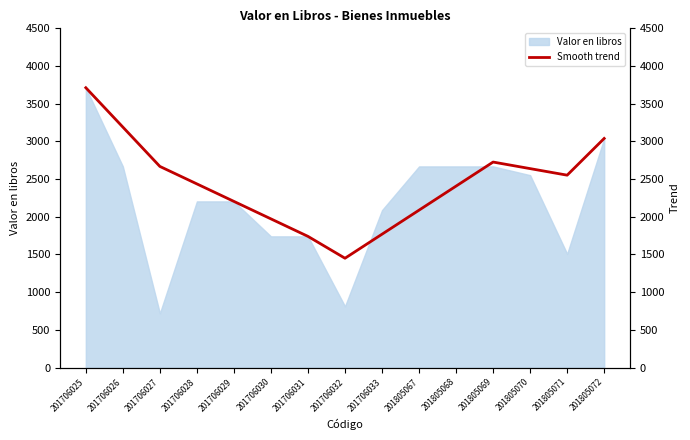

True or false: the data has more than 1 interior local peaks.

False